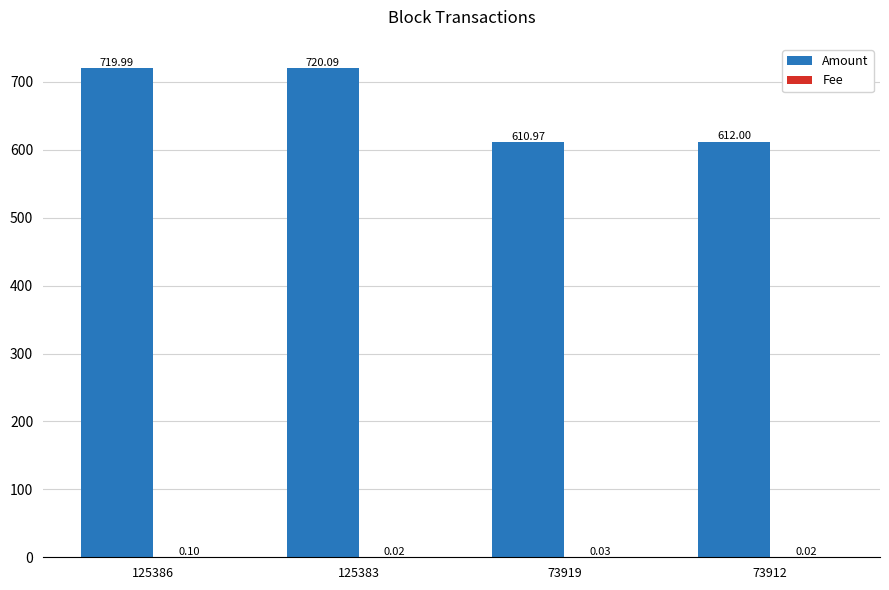

Which series changed the most between 73919 and 73912?

Amount